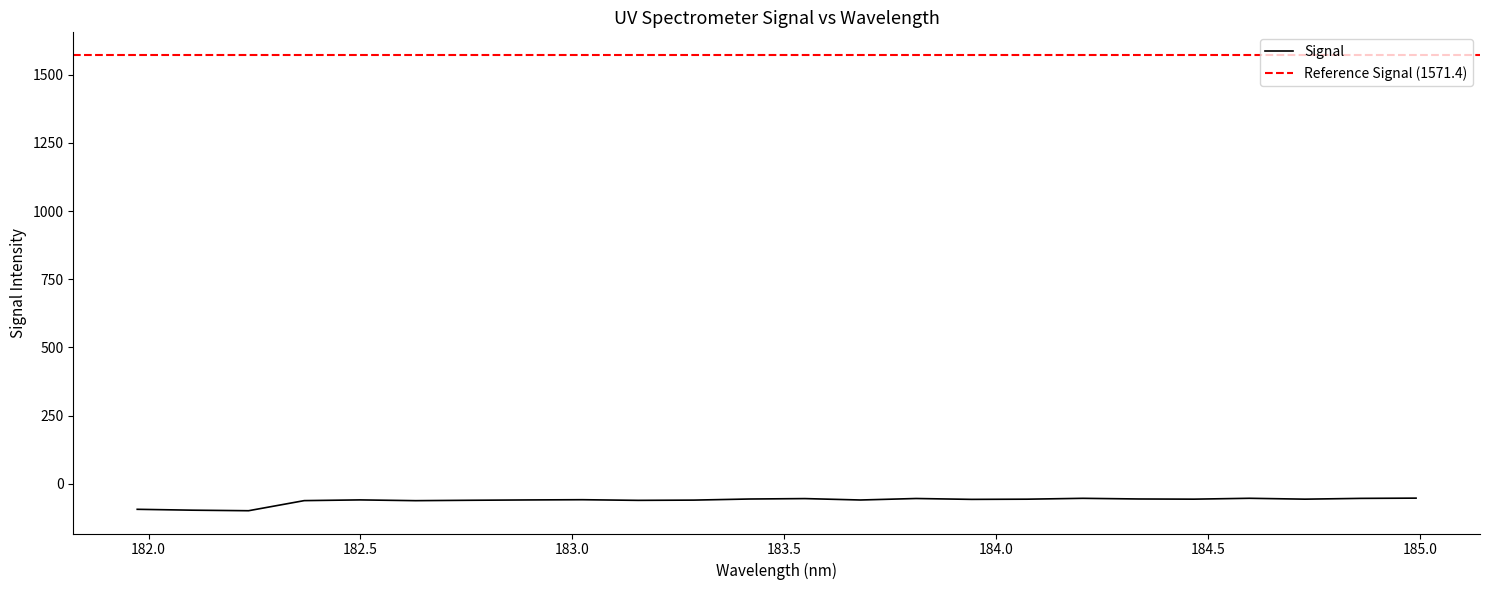

What is the maximum value for Signal?

-52.1